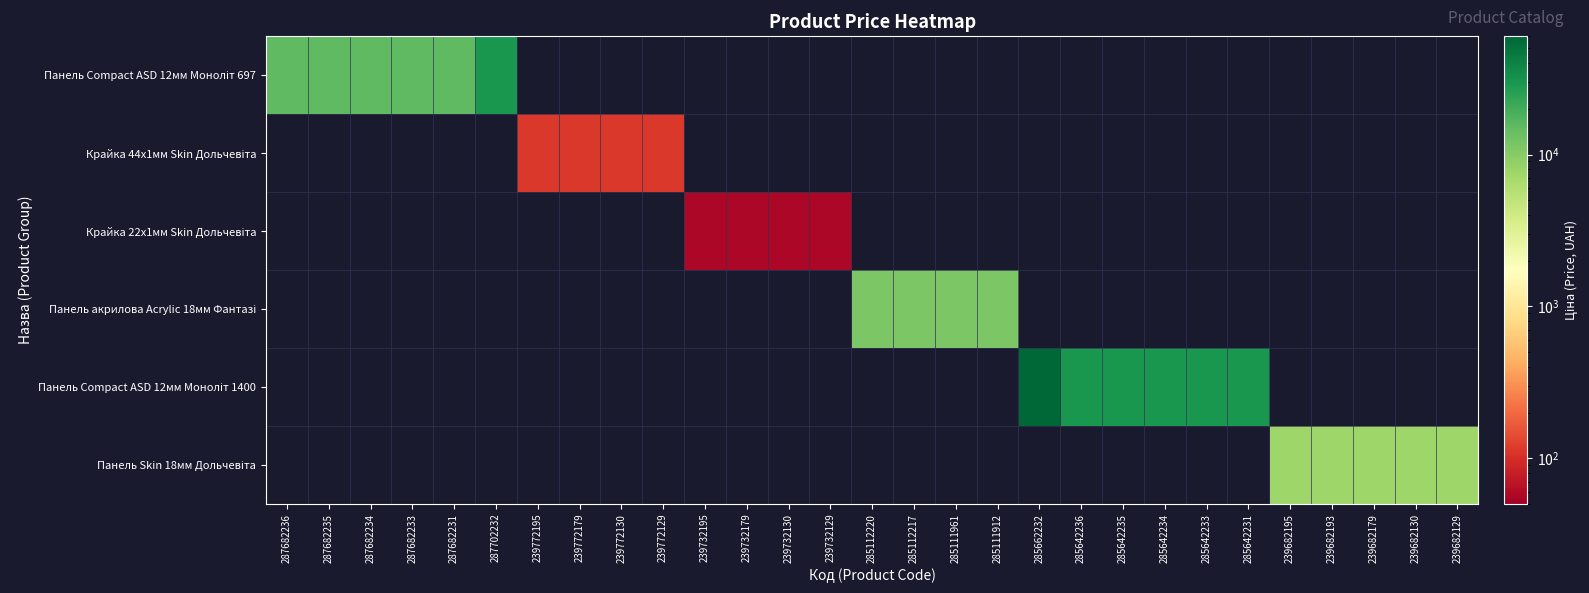

What is the difference between the maximum and minimum values in the Панель Compact ASD 12мм Моноліт 697 series?

14627.2